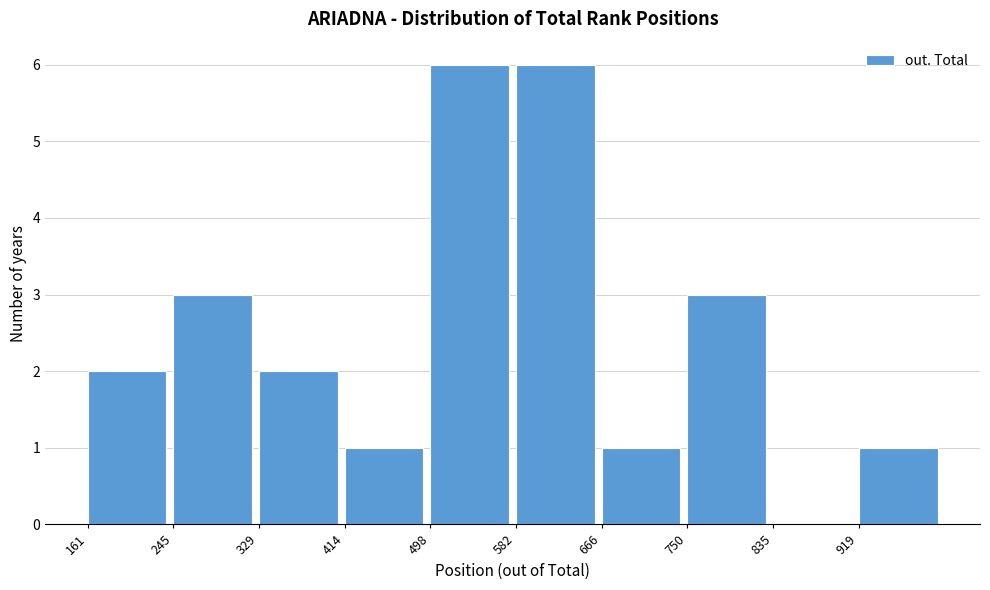

How tall is the bar that spans 580 to 670 on the x-axis? Neither the bar edges nor the heights are printed on the chart, so give them approximately, as read against the axes.

6